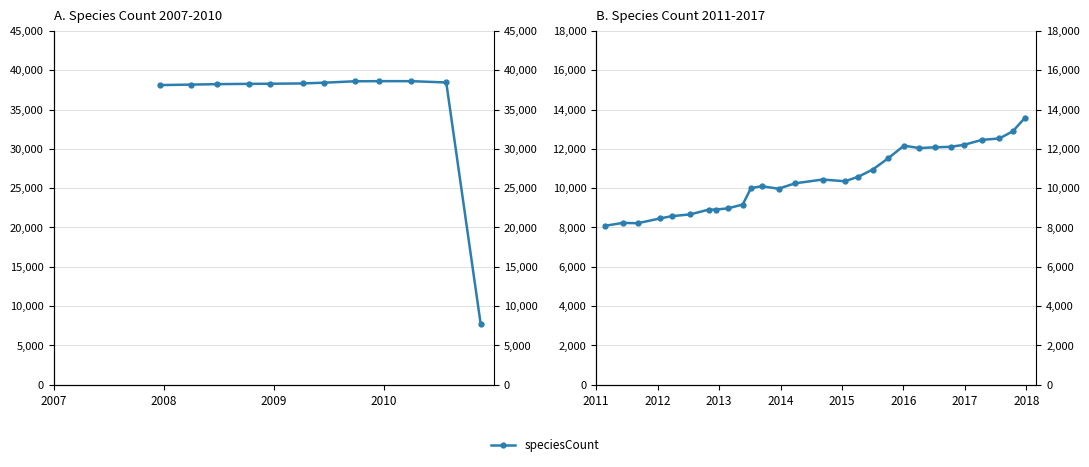

The value at 16 is 19039. True or false?

False